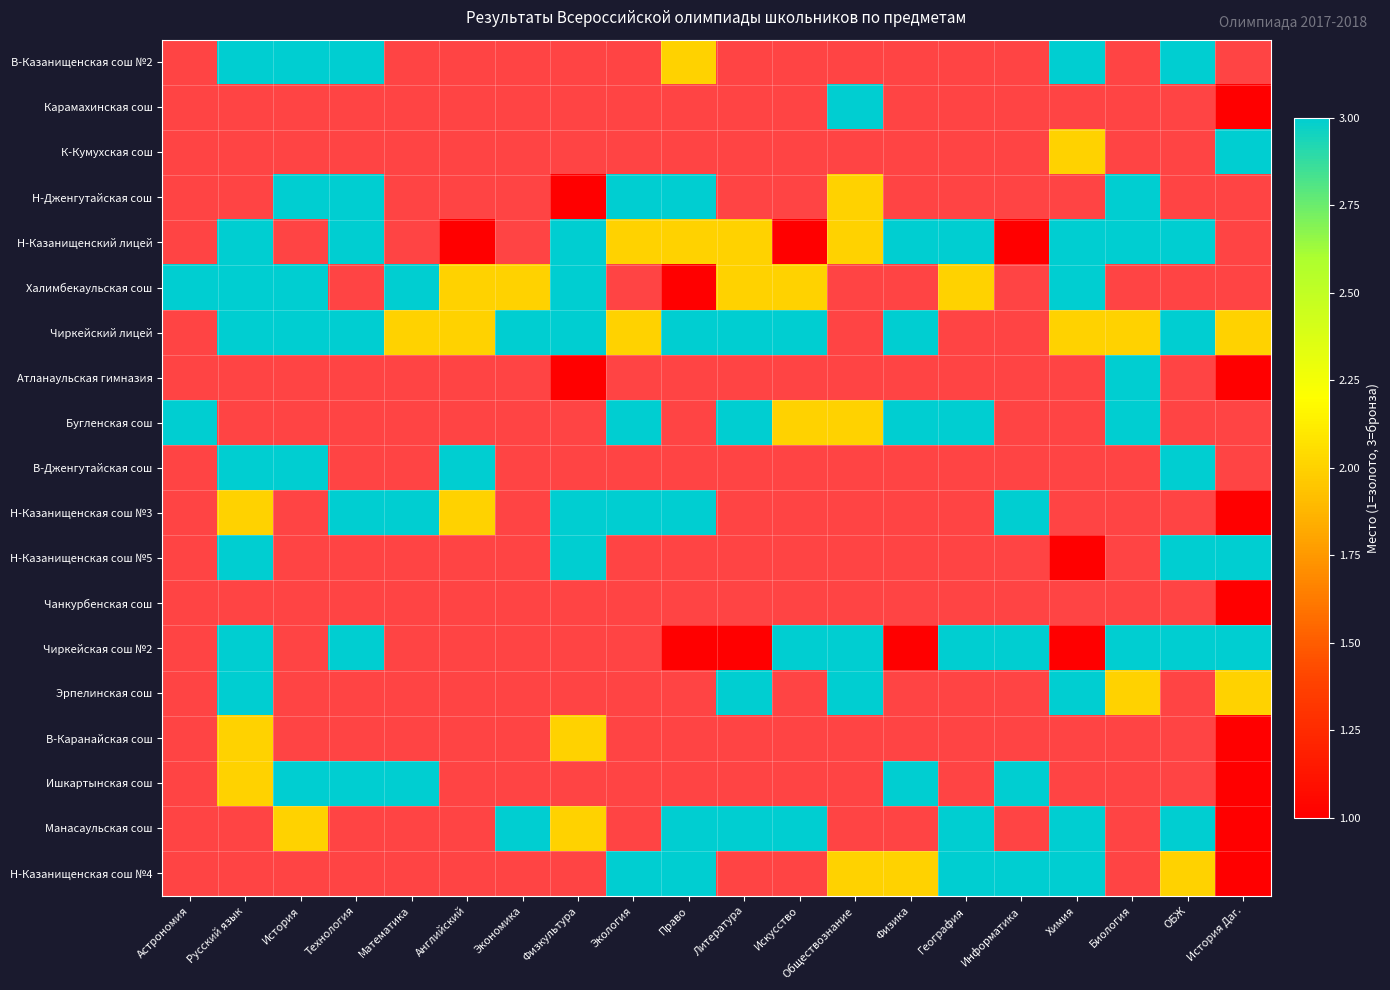

At Английский, list the series in order from largest to smallest.

Халимбекаульская сош, Чиркейский лицей, Атланаульская гимназия, Бугленская сош, В-Дженгутайская сош, Н-Казанищенская сош №3, Н-Казанищенская сош №5, Чанкурбенская сош, Чиркейская сош №2, Эрпелинская сош, В-Каранайская сош, Ишкартынская сош, Манасаульская сош, Н-Казанищенская сош №4, В-Казанищенская сош №2, Карамахинская сош, К-Кумухская сош, Н-Дженгутайская сош, Н-Казанищенский лицей